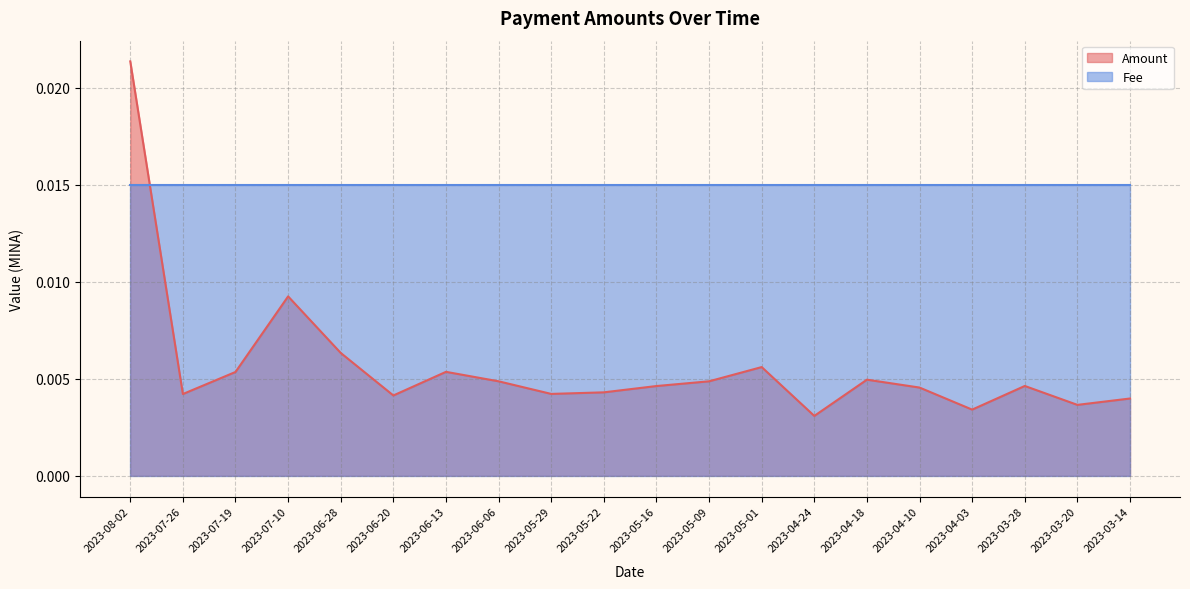

List the labels in order of value, largest first.

2023-08-02, 2023-07-10, 2023-06-28, 2023-05-01, 2023-06-13, 2023-07-19, 2023-04-18, 2023-06-06, 2023-05-09, 2023-03-28, 2023-05-16, 2023-04-10, 2023-05-22, 2023-05-29, 2023-07-26, 2023-06-20, 2023-03-14, 2023-03-20, 2023-04-03, 2023-04-24